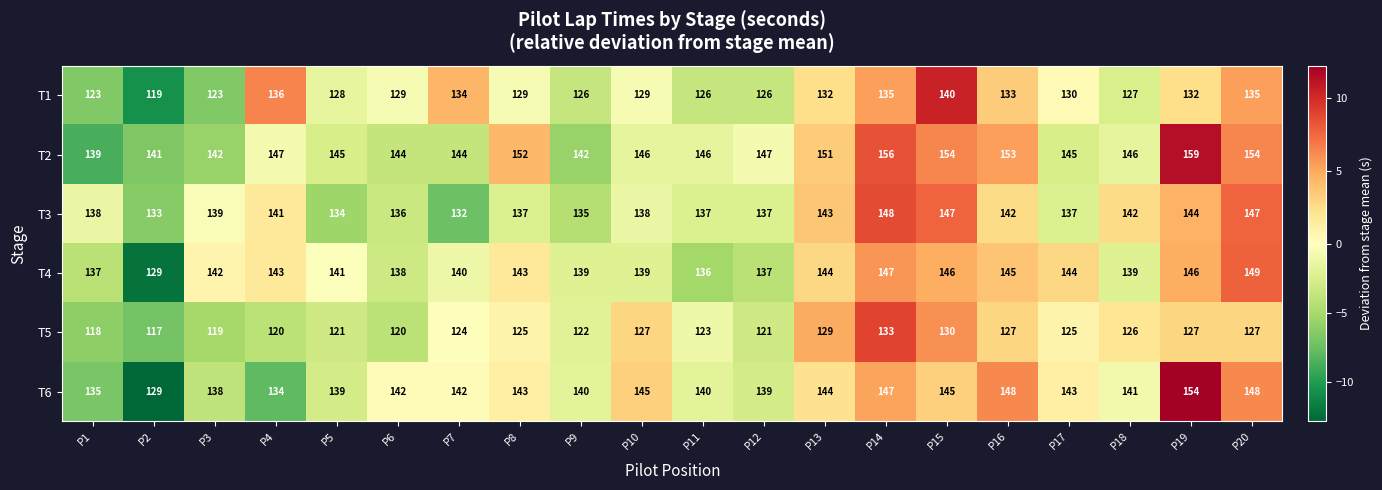

Which category has the highest value in the T1 series?

P15